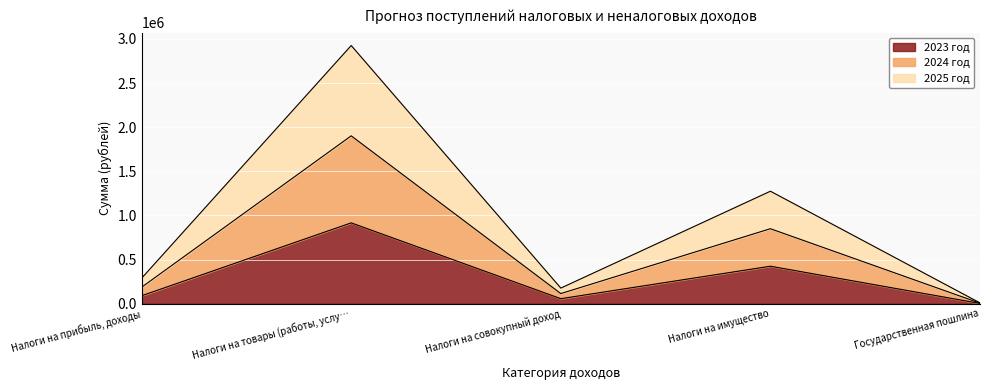

Where is the first local minimum for 2023 год?

Налоги на совокупный доход